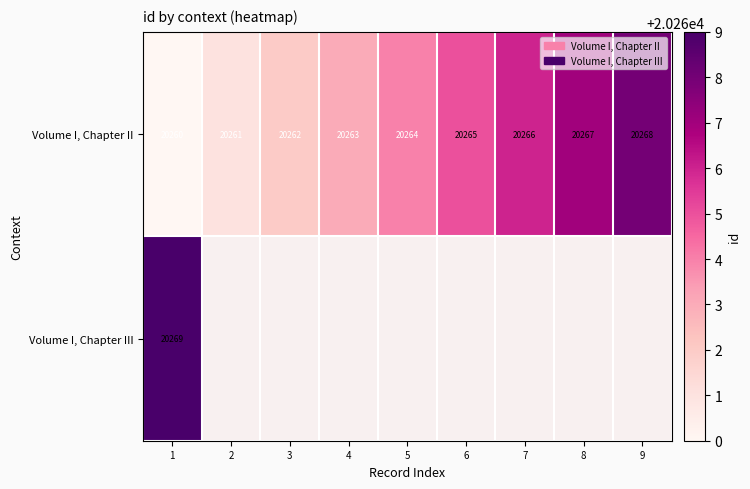

At which category is the sum across all series the highest?

1